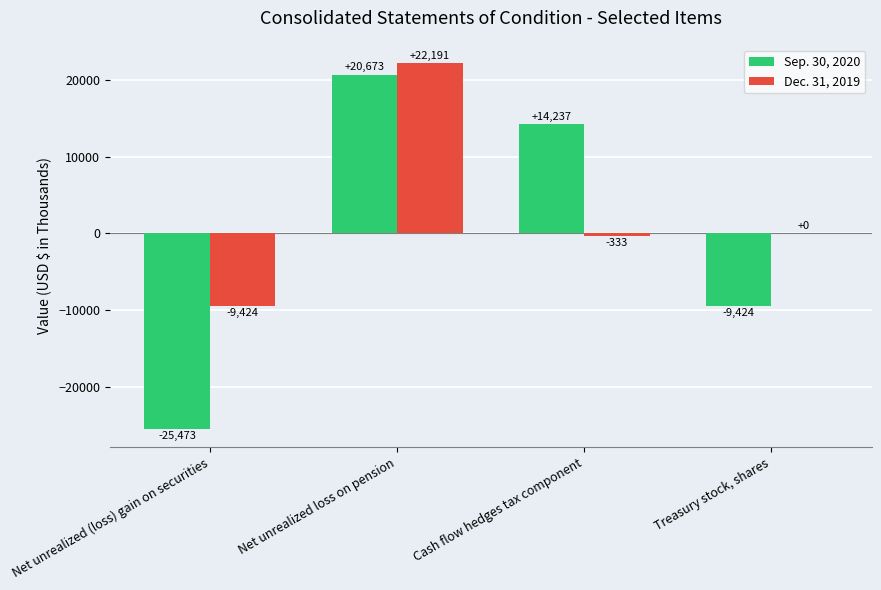

What is the sum of the Sep. 30, 2020 values at Treasury stock, shares and Net unrealized (loss) gain on securities?

-34897